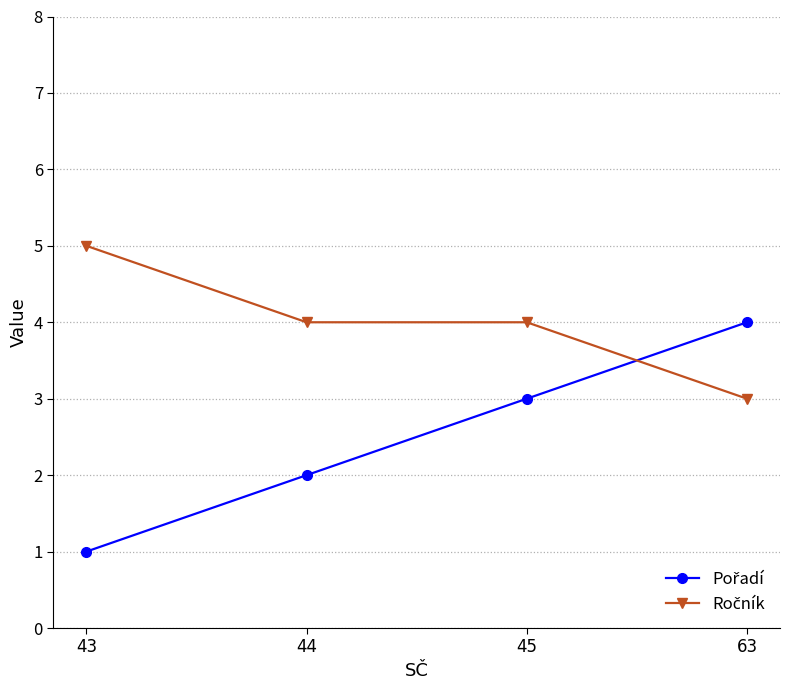

What is the total value across all series at 45?

7